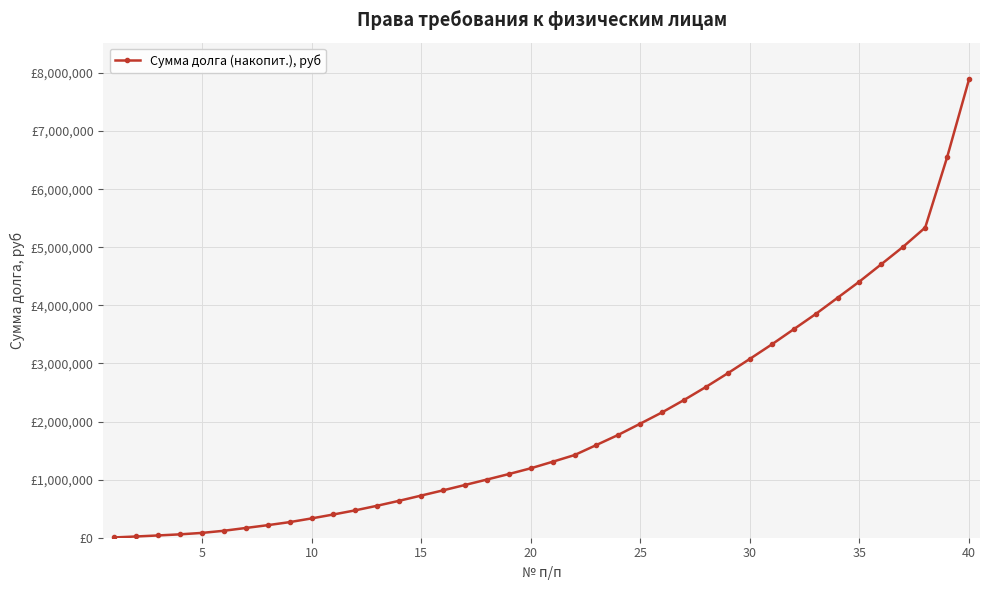

Reading left to right, what are all the values shown in this chart?

4992.1	21378.0	39168.6	58118.3	83052.3	119736.7	167868.7	216057.6	268416.5	332356.6	400261.5	471727.5	550936.2	635987.1	725510.6	815444.3	907890.7	1001250.5	1095983.0	1195060.8	1307689.3	1422952.2	1596609.0	1771463.5	1963828.7	2158970.6	2371735.6	2596638.2	2833034.8	3078641.7	3327444.9	3588461.9	3850007.2	4129899.6	4410204.2	4708838.8	5010364.7	5339412.6	6550339.7	7891252.4